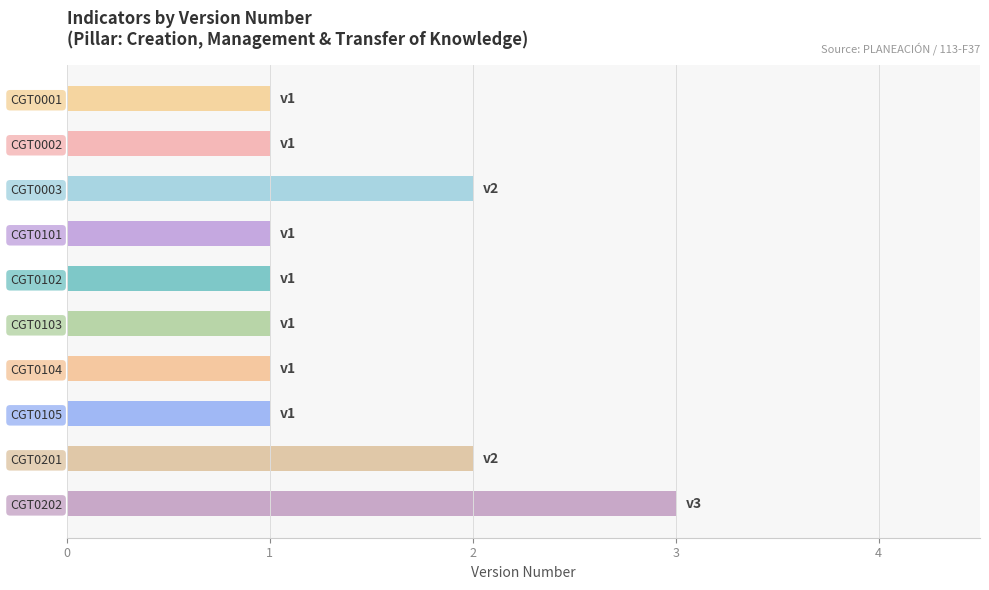

Approximately how many times larger is the value at CGT0202 compared to CGT0104?

3.0